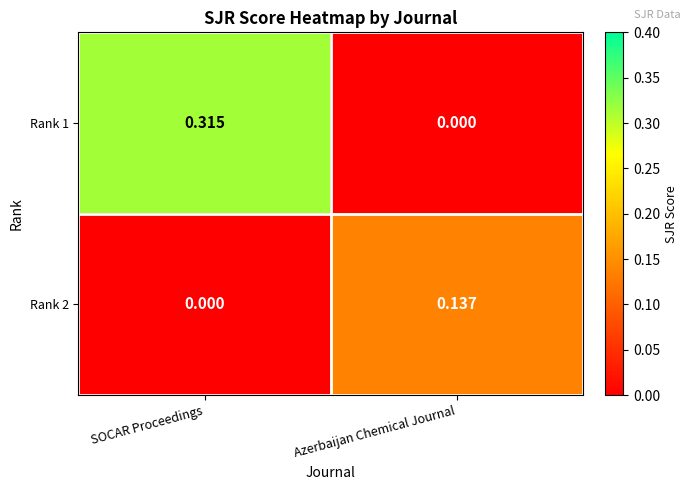

Count the number of categories in the chart.

2